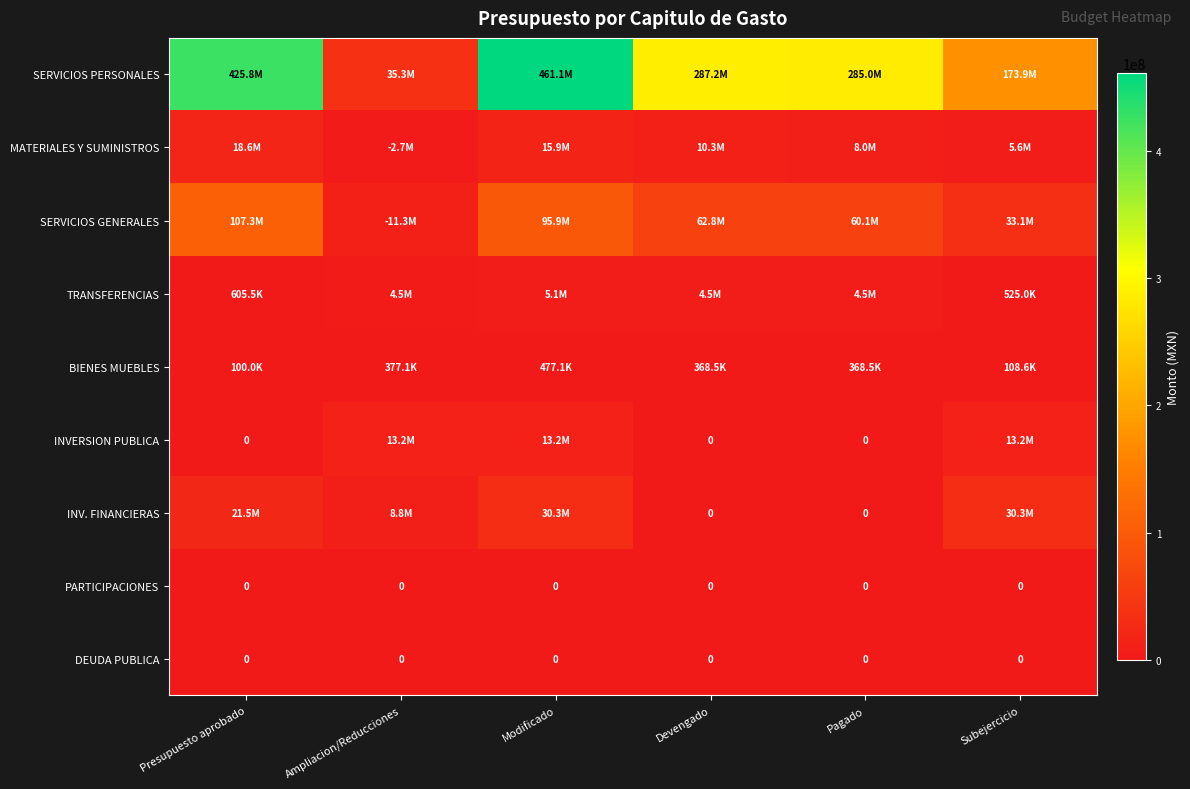

Between Devengado and Ampliacion/Reducciones, which is larger?

Devengado